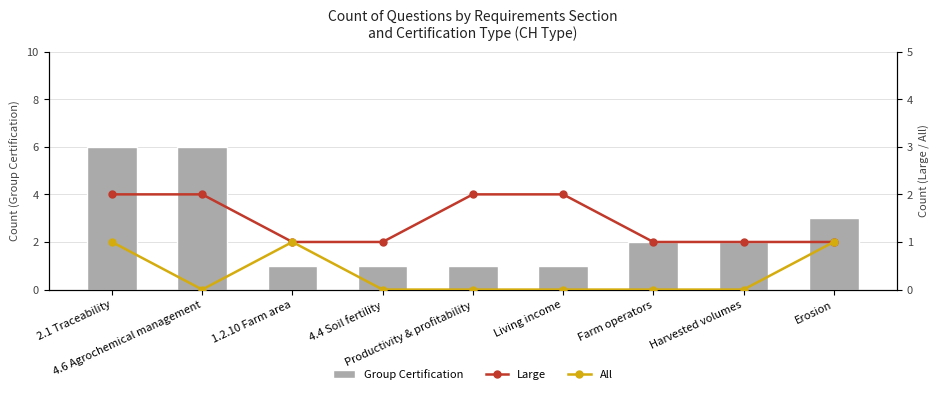

The value of Large at 4.4 Soil fertility is 0. True or false?

False